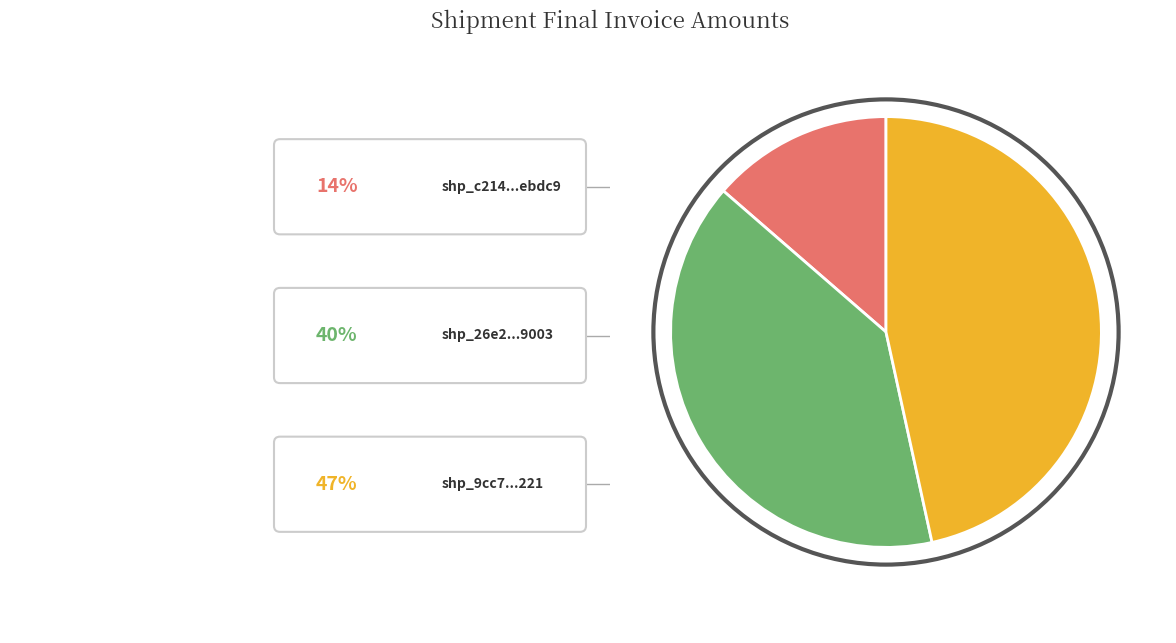

Combined, what portion of the pie is shp_c214f3d86bda479880c0695f510ebdc9 and shp_9cc7493a68cf407e909049315ef5a221?

60.2%